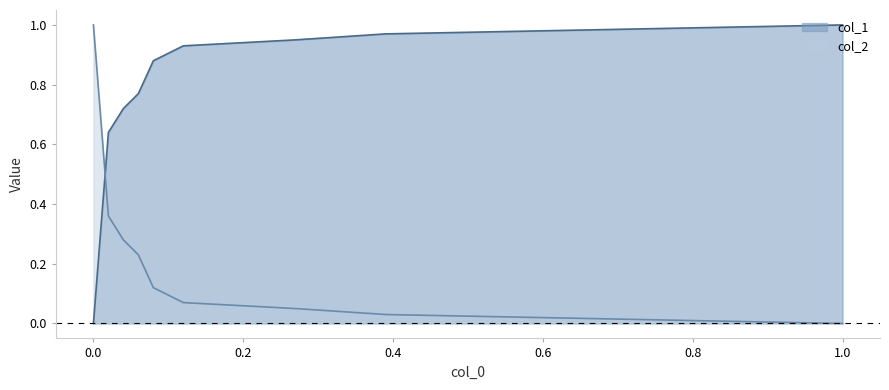

Rank the series by their average value, from highest to lowest.

col_1, col_2